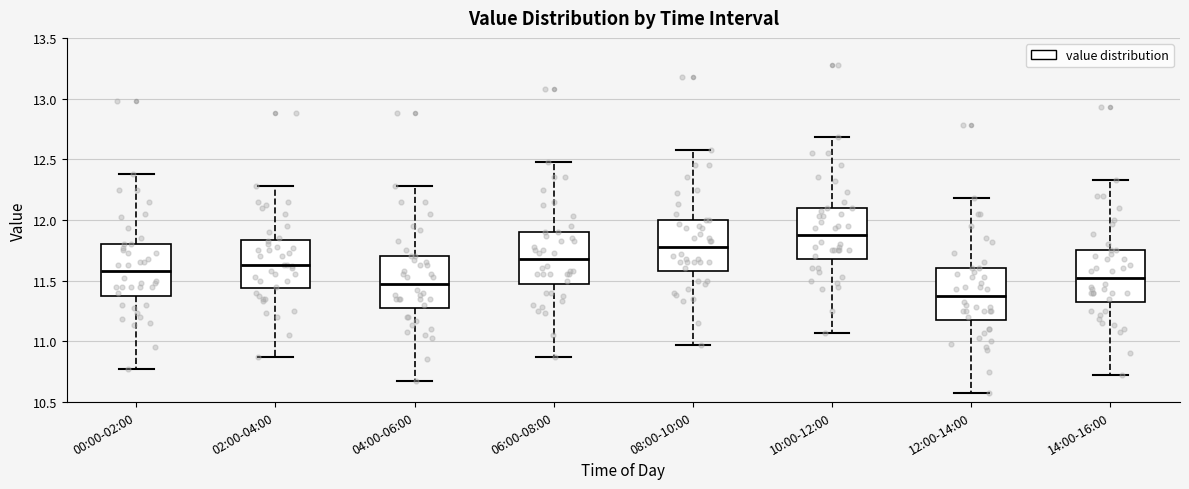

Reading left to right, transcribe this box plot: for each box, give where its median line is, the range the box spans, and where its two whiskers end, as read against the y-axis. The values are not printed on the chart, so give them approximately, as read against the axis.

00:00-02:00: median 11.60, box 11.40 to 11.80, whiskers 10.75 to 12.40
02:00-04:00: median 11.65, box 11.45 to 11.85, whiskers 10.85 to 12.30
04:00-06:00: median 11.50, box 11.30 to 11.70, whiskers 10.65 to 12.30
06:00-08:00: median 11.70, box 11.50 to 11.90, whiskers 10.85 to 12.50
08:00-10:00: median 11.80, box 11.60 to 12.00, whiskers 10.95 to 12.60
10:00-12:00: median 11.90, box 11.70 to 12.10, whiskers 11.05 to 12.70
12:00-14:00: median 11.40, box 11.20 to 11.60, whiskers 10.55 to 12.20
14:00-16:00: median 11.55, box 11.35 to 11.75, whiskers 10.70 to 12.35